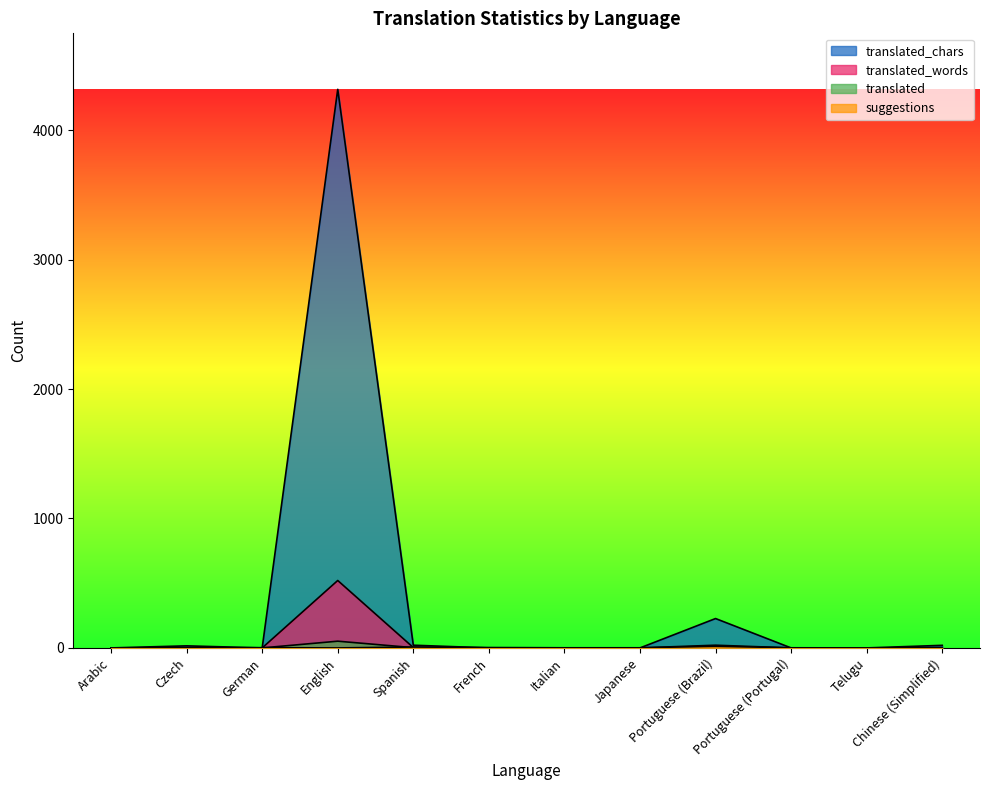

Is the value of translated at German greater than the value of translated_words at French?

No